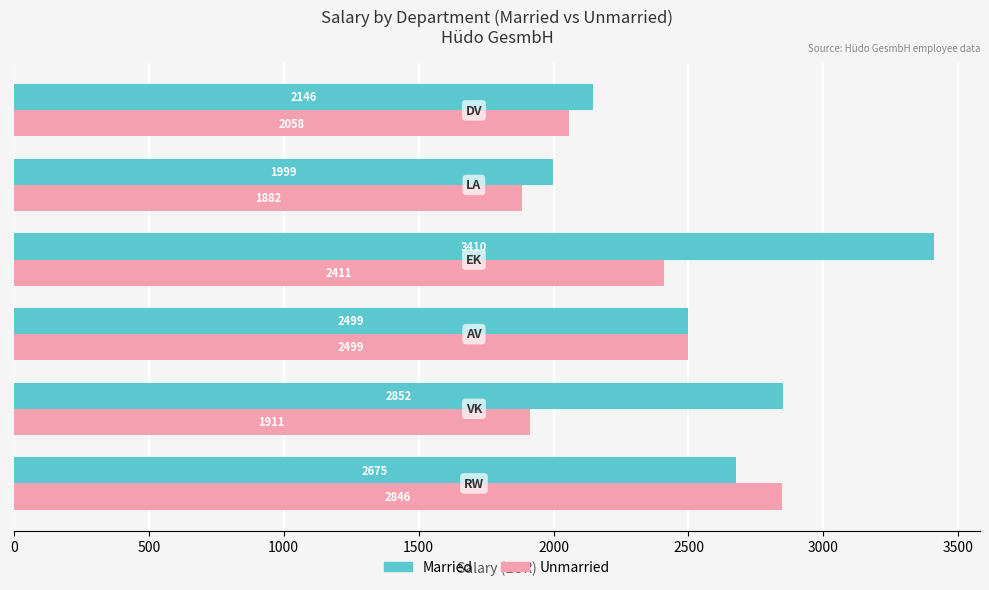

What is the smallest value displayed?

1882